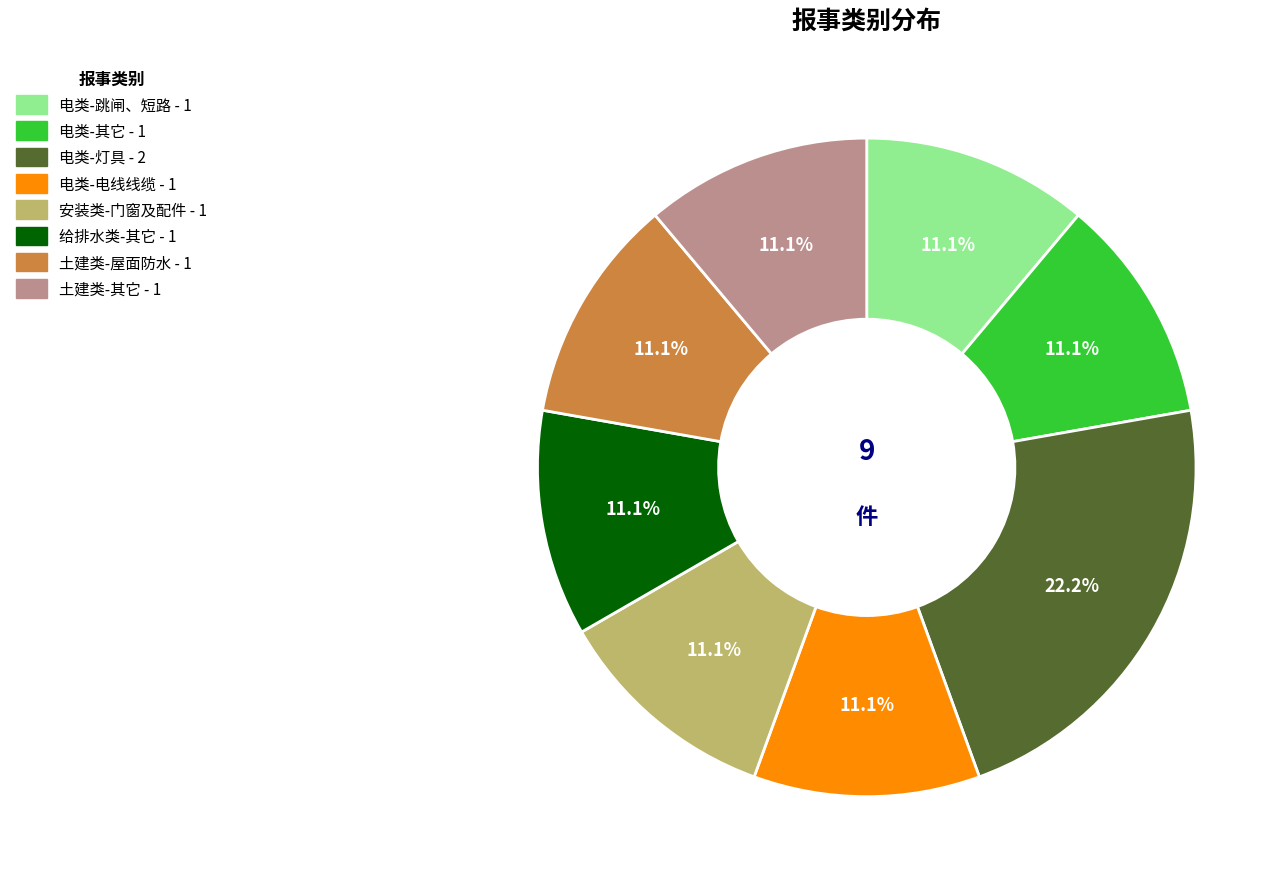

How many slices are in this pie chart?

8